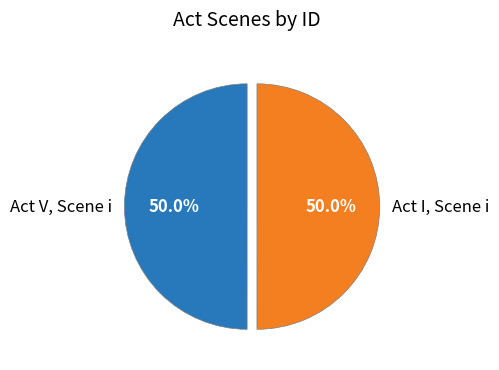

What percentage is the Act V, Scene i slice, to the nearest percent?

50%